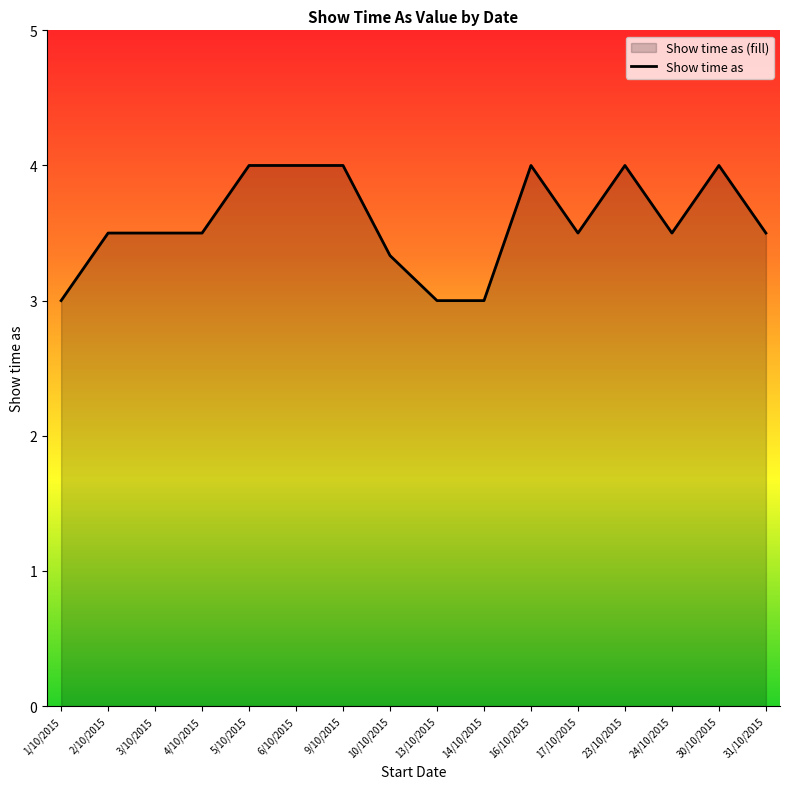

What is the sum of the values at 9/10/2015 and 3/10/2015?

7.5